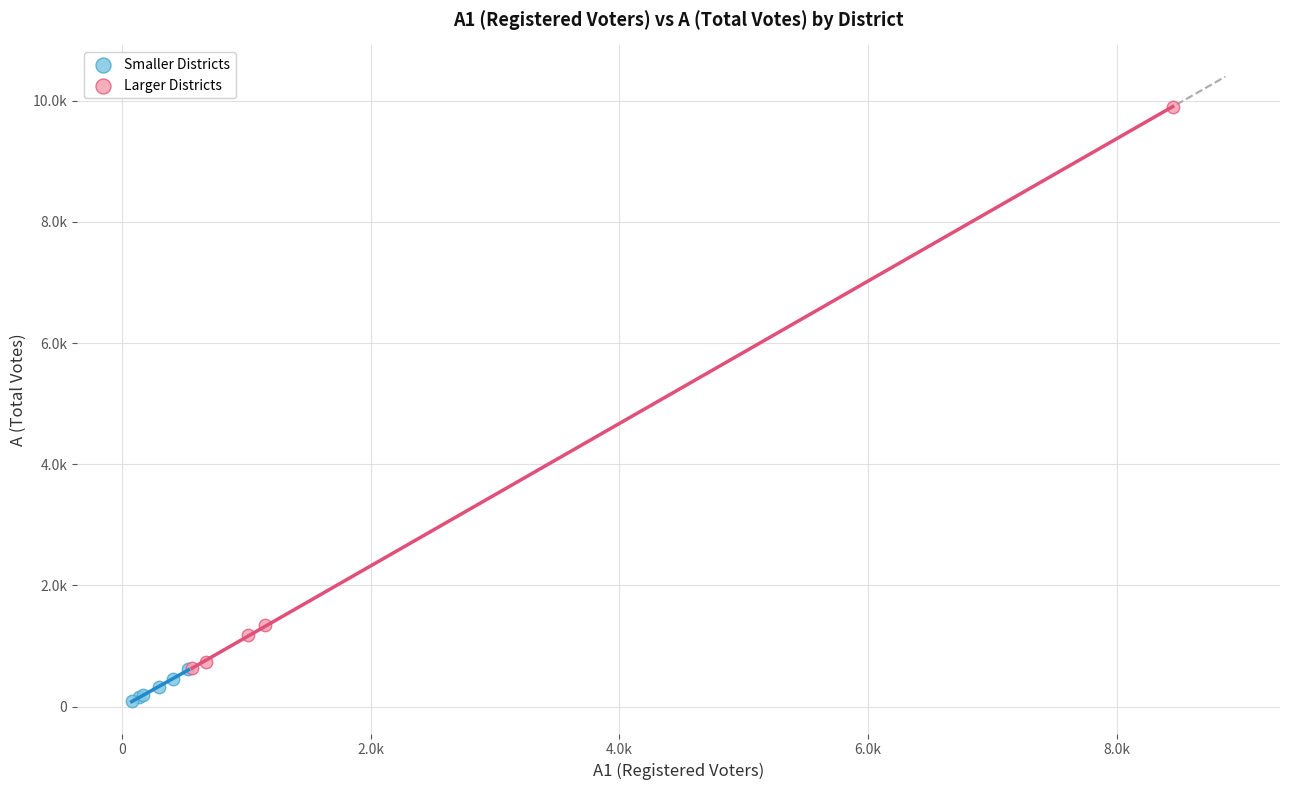

Which series has the widest spread of Y values?

Larger Districts